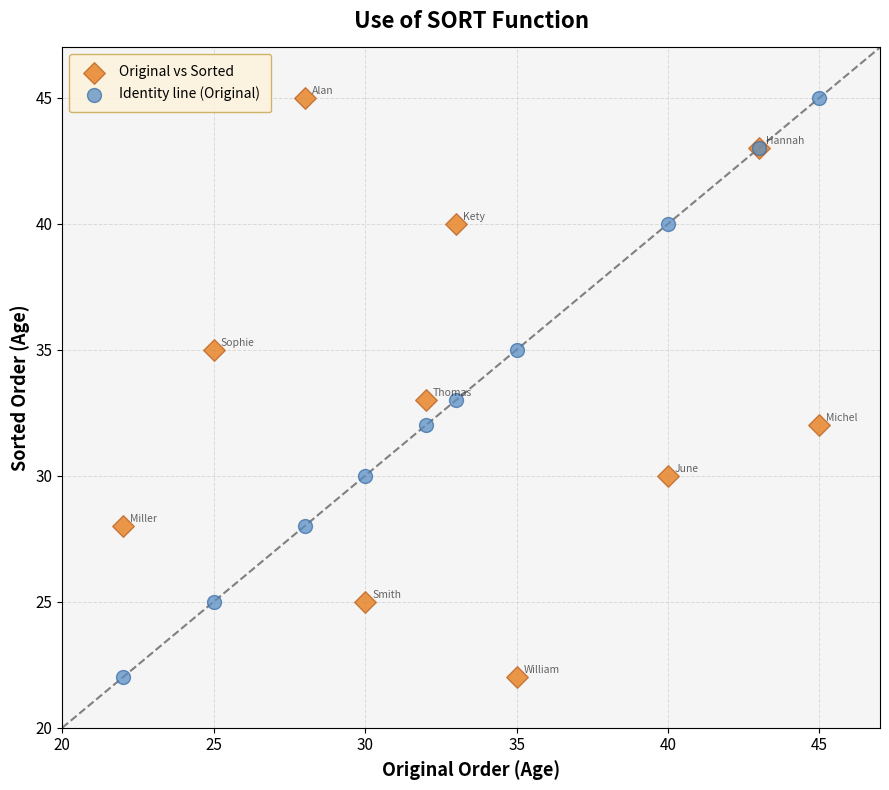

What is the X range (max minus min) for the scatter plot?

23